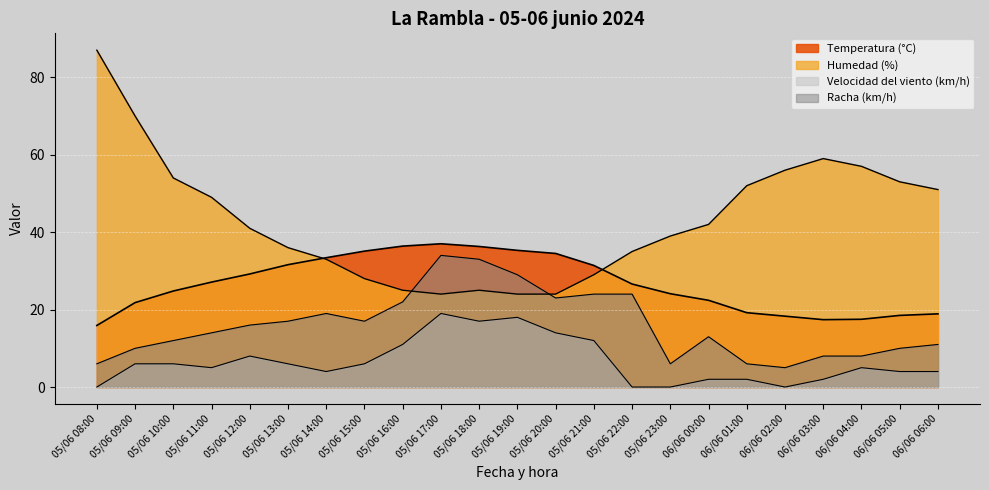

How many series are shown in this chart?

4